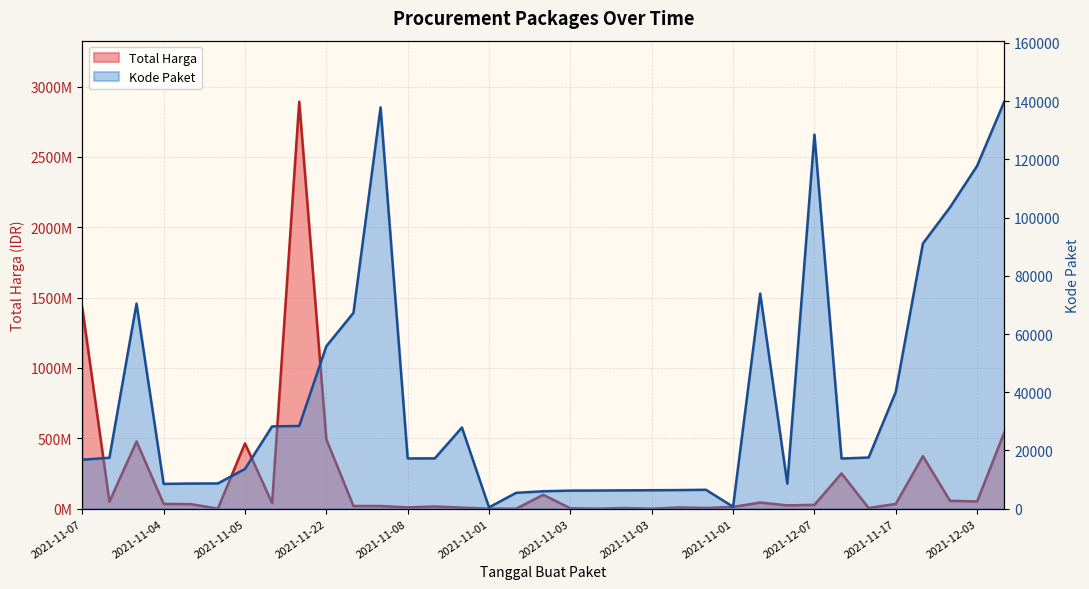

Rank the series by their maximum value, from highest to lowest.

Total Harga, Kode Paket